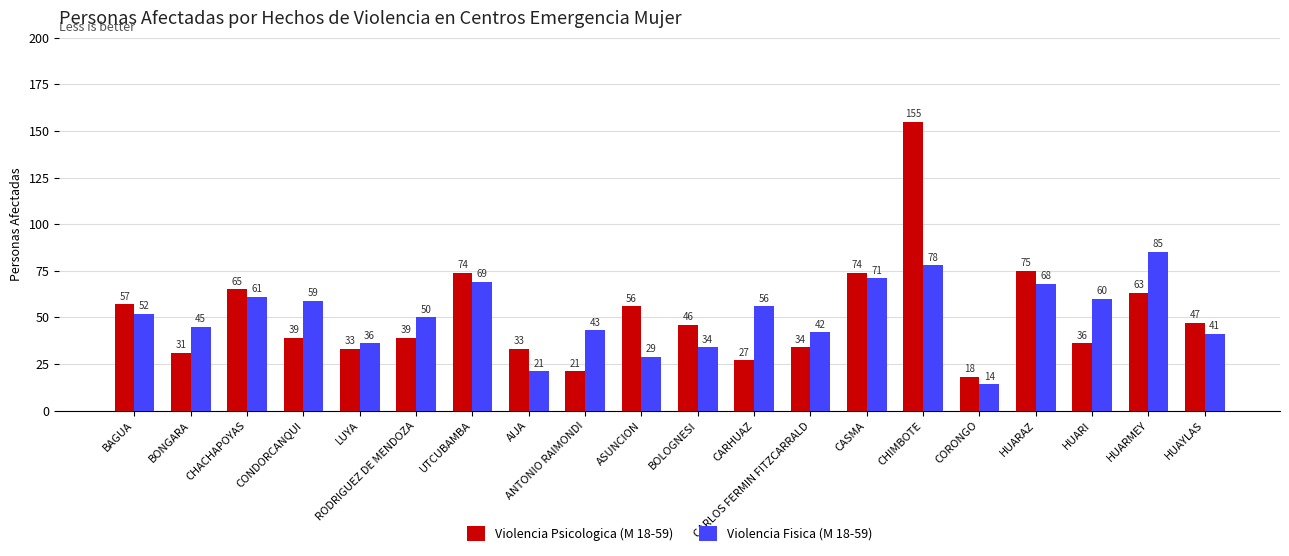

What are all the series names shown in the legend?

Violencia Psicologica (M 18-59), Violencia Fisica (M 18-59)